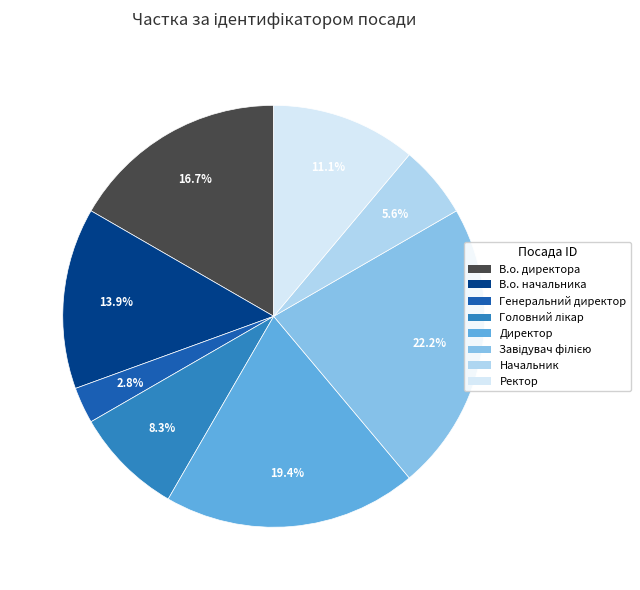

Which slice is the smallest?

Генеральний директор